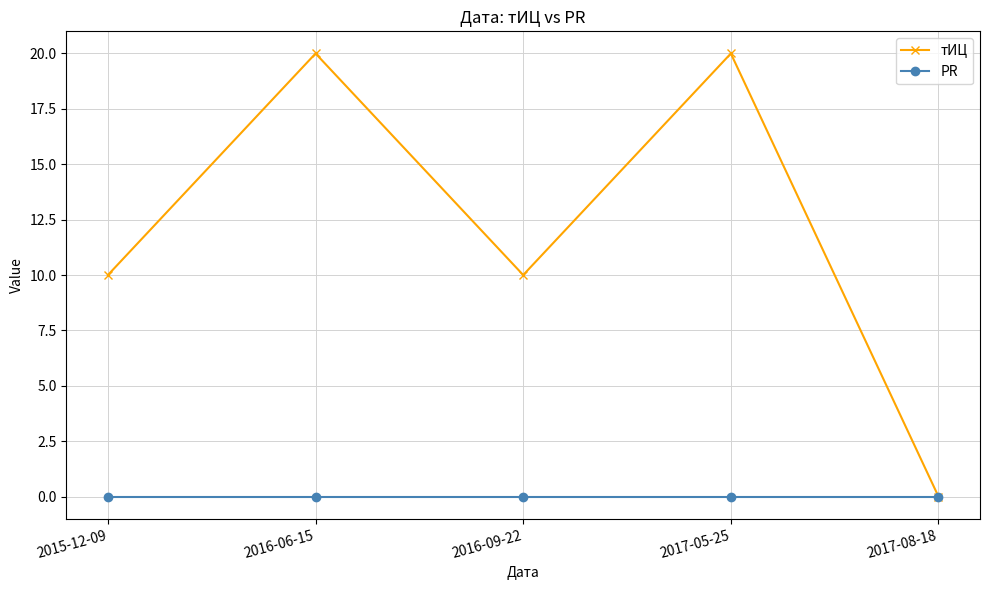

What is the label of the 4th point from the right?

2016-06-15